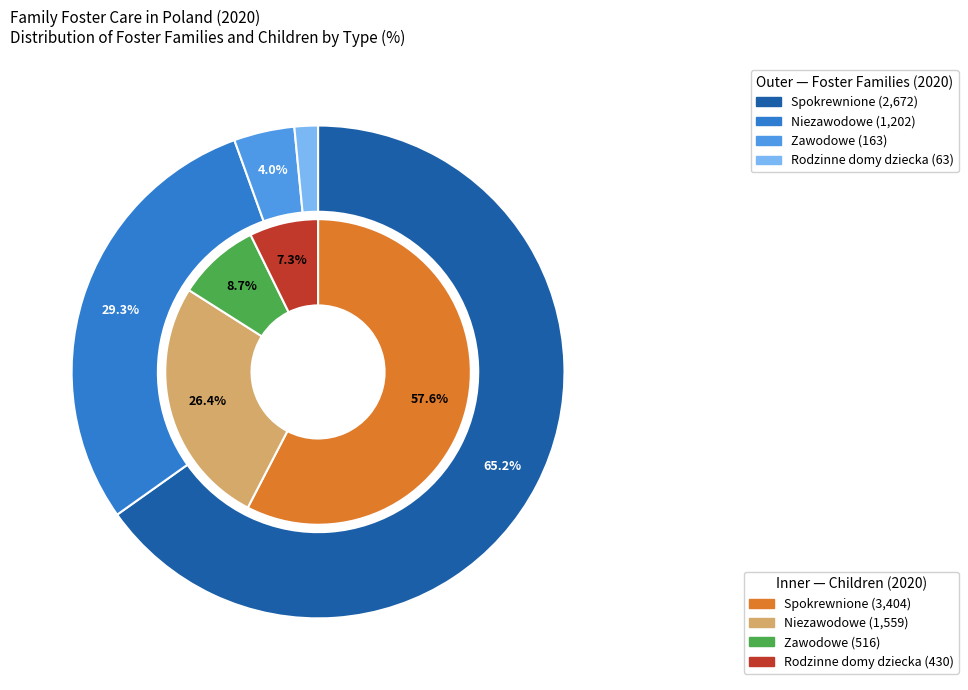

Is it true that 2 is 1% of the pie?

False